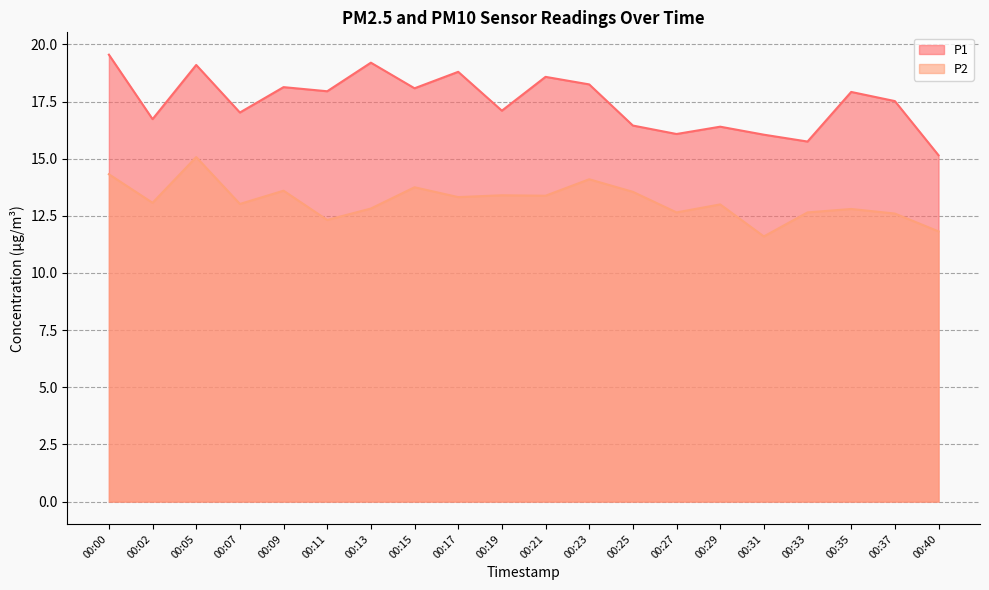

What is the maximum value shown in the chart?

19.6